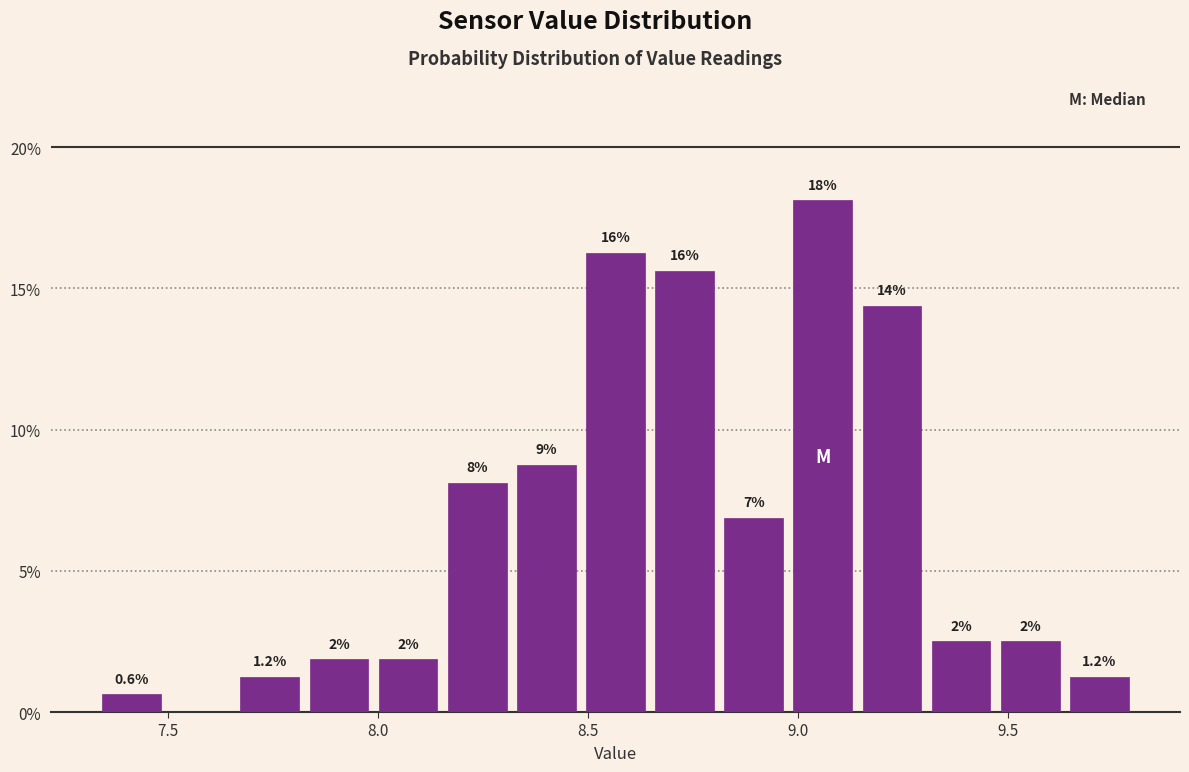

Read against the x-axis, roughly where is the centre of the tallest bar?

9.05